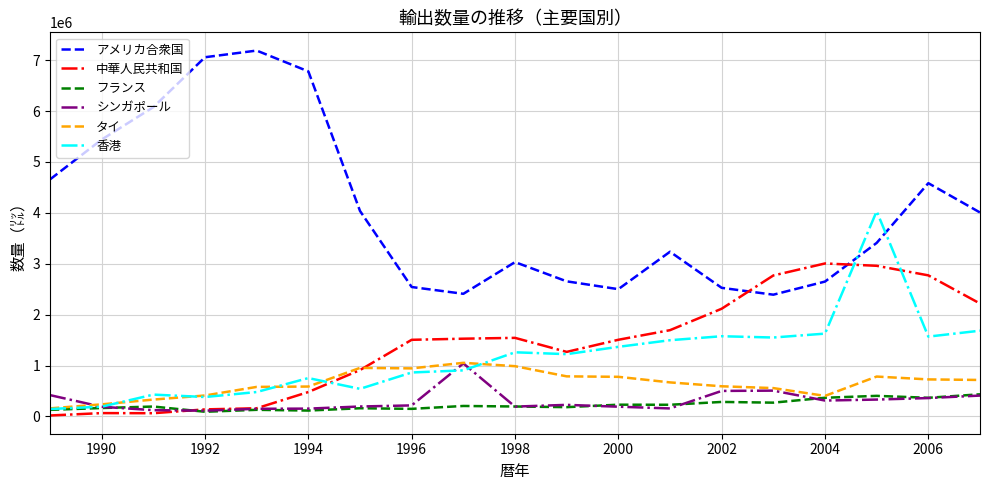

What is the minimum value for アメリカ合衆国?

2391811